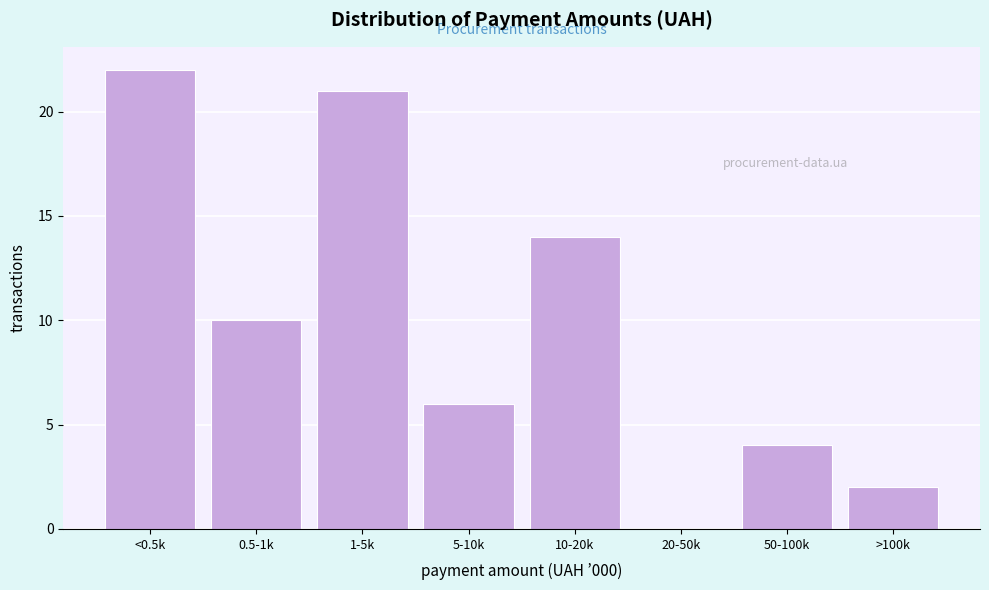

Reading left to right, transcribe all the data shown in this chart.

<0.5k=22	0.5-1k=10	1-5k=21	5-10k=6	10-20k=14	20-50k=0	50-100k=4	>100k=2